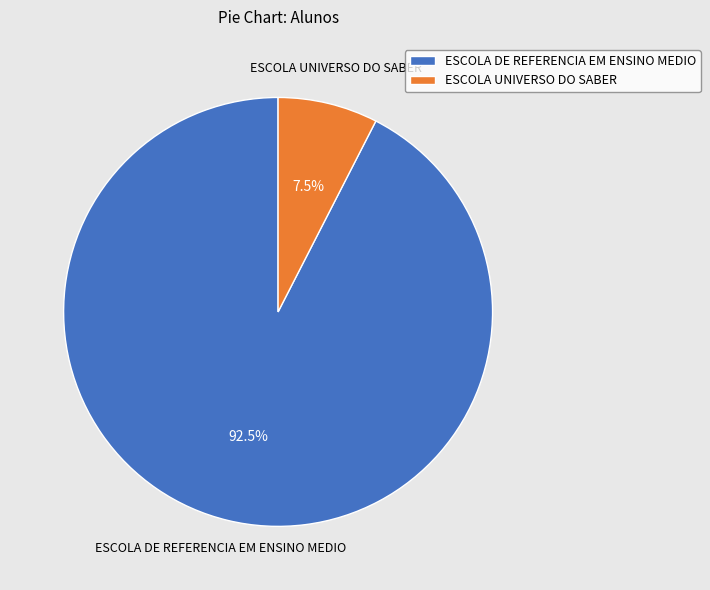

How many segments does this pie chart have?

2